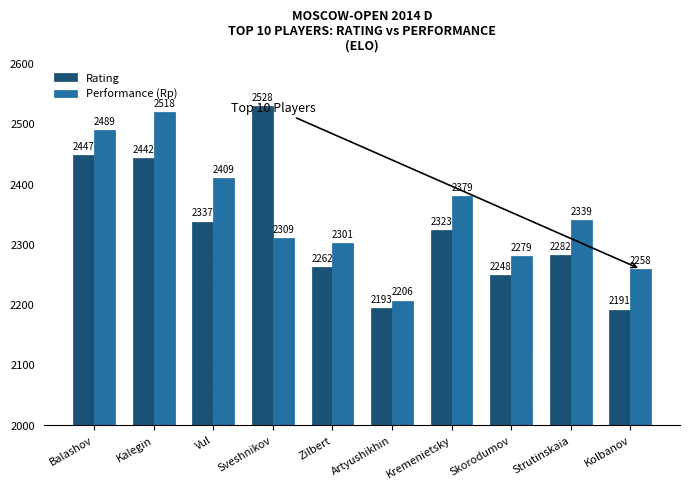

Reading left to right, transcribe all the data shown in this chart.

Rating: Balashov=2447	Kalegin=2442	Vul=2337	Sveshnikov=2528	Zilbert=2262	Artyushikhin=2193	Kremenietsky=2323	Skorodumov=2248	Strutinskaia=2282	Kolbanov=2191
Performance (Rp): Balashov=2489	Kalegin=2518	Vul=2409	Sveshnikov=2309	Zilbert=2301	Artyushikhin=2206	Kremenietsky=2379	Skorodumov=2279	Strutinskaia=2339	Kolbanov=2258